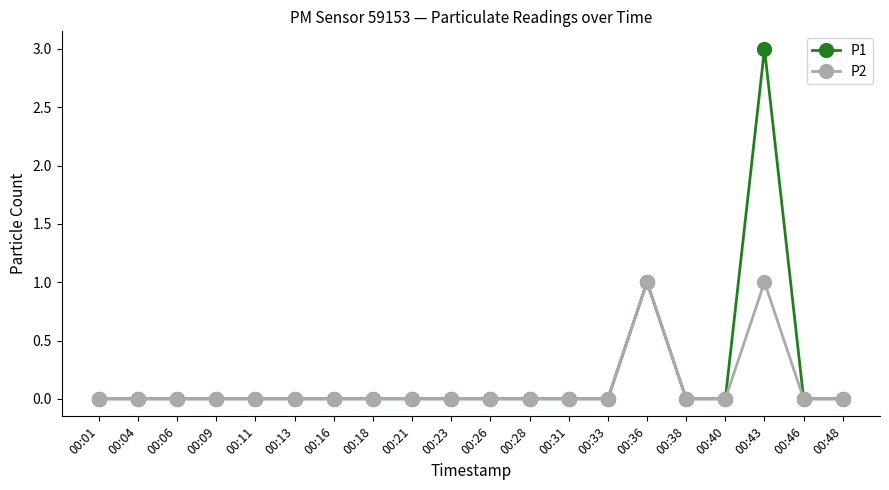

True or false: P1 has more than 1 interior local peaks.

True